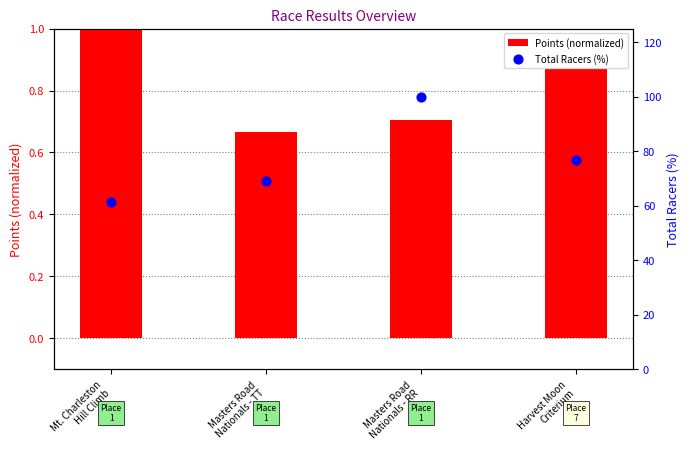

Which series has the largest total across all categories?

Total Racers (%)